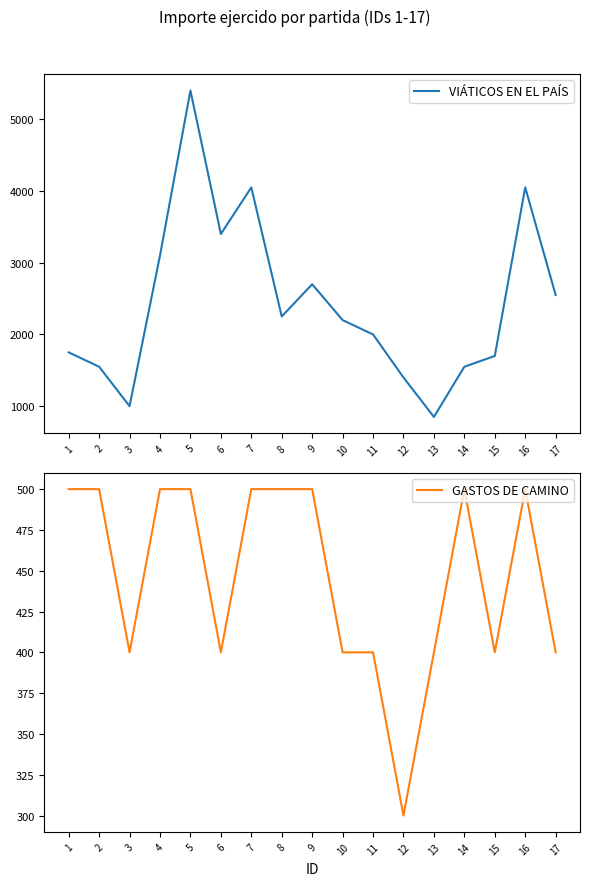

Count the number of data series in this chart.

2